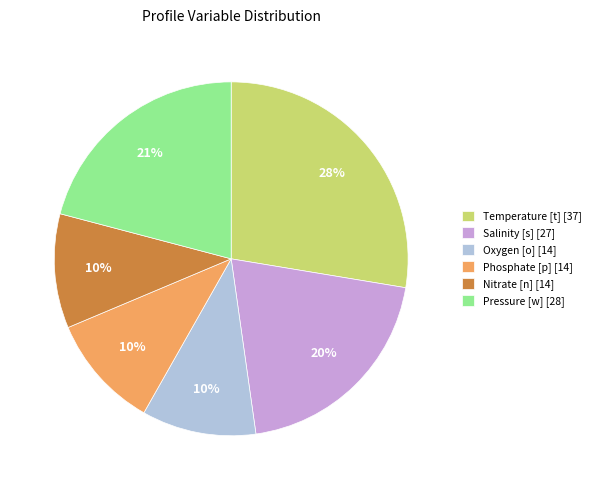

To the nearest percent, what is the average slice percentage?

17%